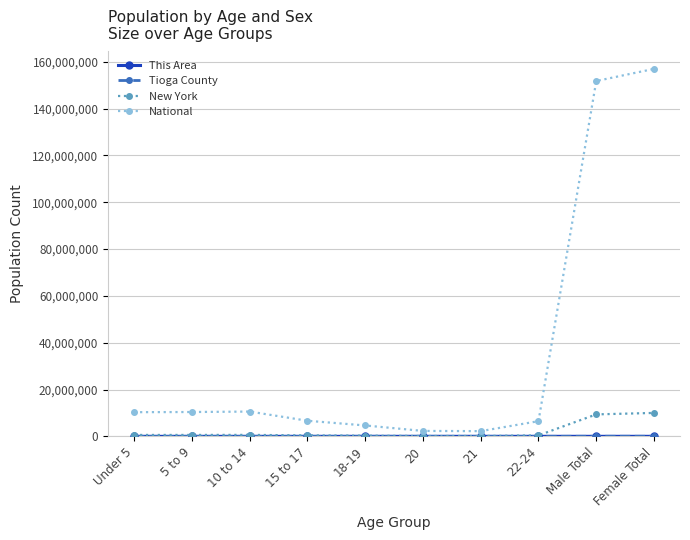

True or false: New York has more than 0 points higher than both neighbors.

True